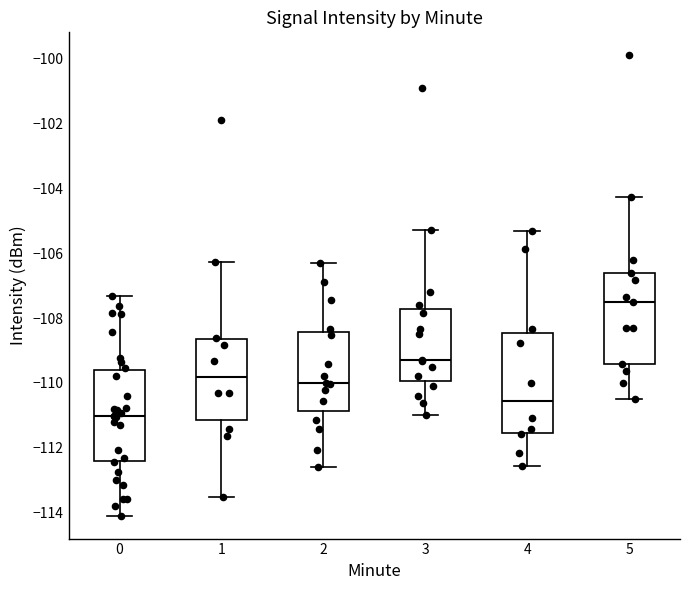

Reading left to right, transcribe this box plot: for each box, give where its median line is, the range the box spans, and where its two whiskers end, as read against the y-axis. The values are not printed on the chart, so give them approximately, as read against the axis.

0: median -111.0, box -112.4 to -109.6, whiskers -114.0 to -107.4
1: median -109.8, box -111.2 to -108.6, whiskers -113.6 to -106.2
2: median -110.0, box -110.8 to -108.4, whiskers -112.6 to -106.4
3: median -109.4, box -110.0 to -107.8, whiskers -111.0 to -105.2
4: median -110.6, box -111.6 to -108.4, whiskers -112.6 to -105.4
5: median -107.4, box -109.4 to -106.6, whiskers -110.6 to -104.2